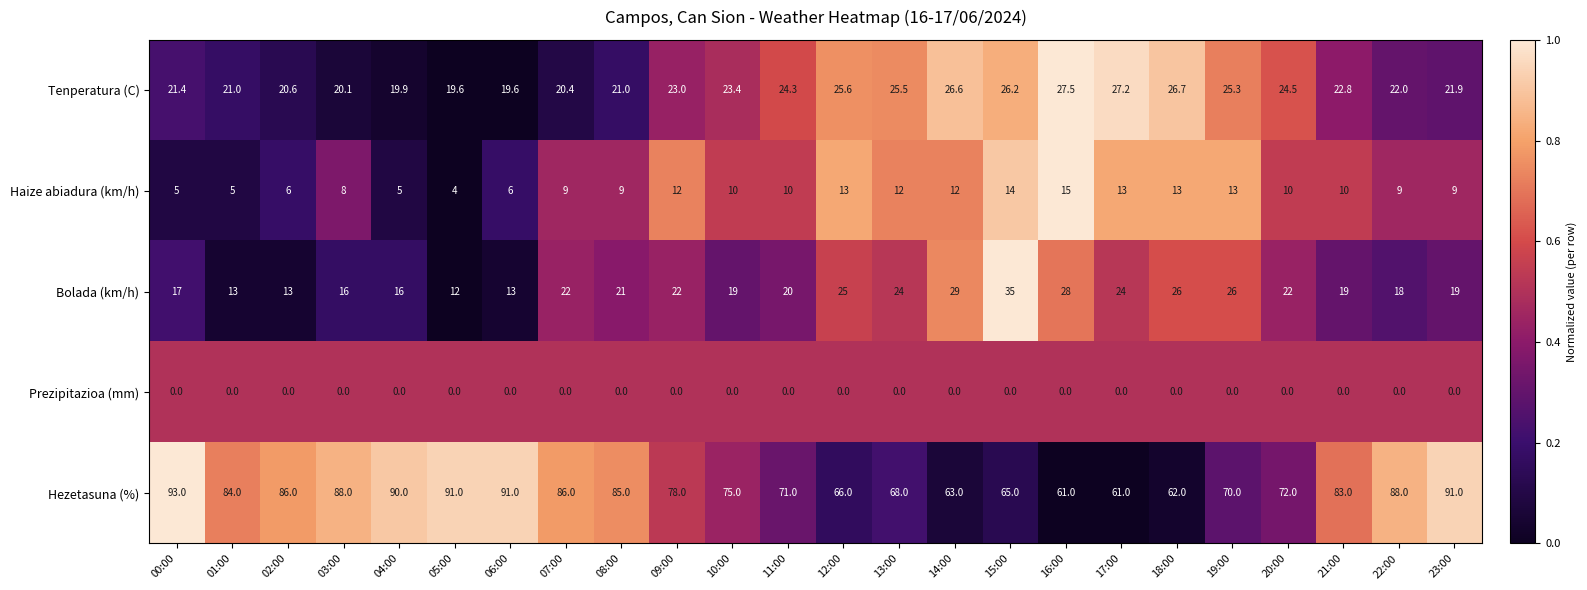

The Haize abiadura (km/h) series shows 22.2 at 18:00. True or false?

False